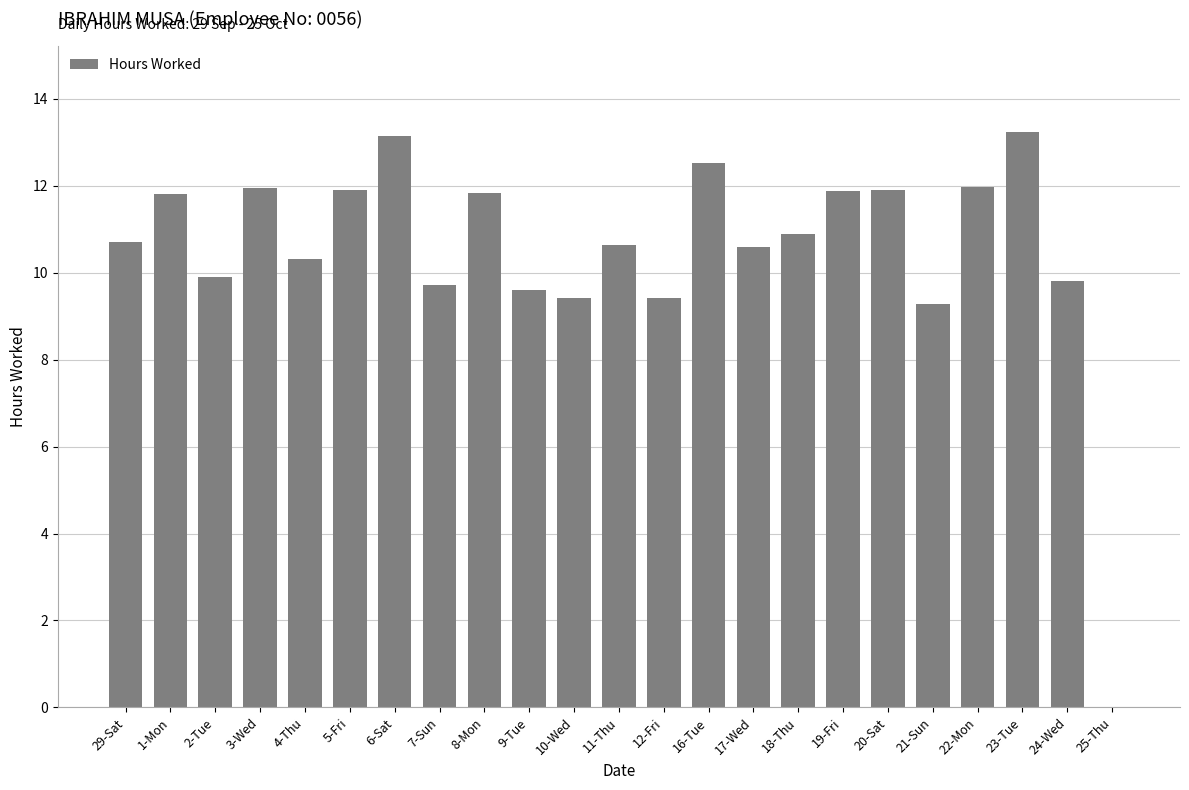

The value at 25-Thu is 4.1. True or false?

False